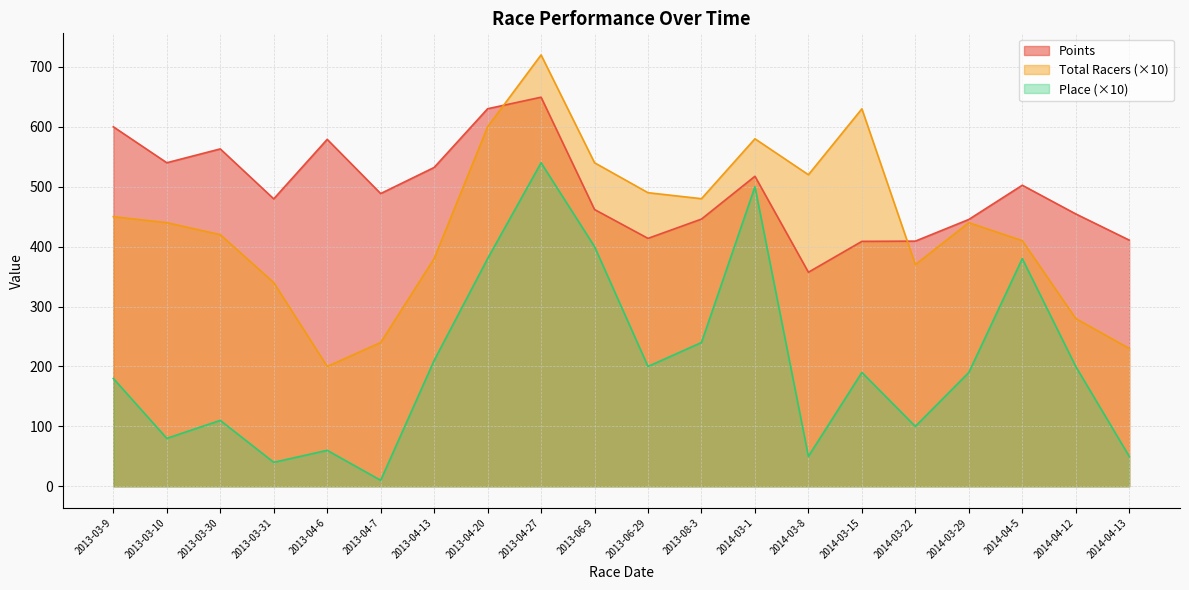

Reading left to right, transcribe all the data shown in this chart.

Points: 600.0	540.0	563.1	479.7	579.0	488.6	532.1	630.1	649.4	461.9	413.8	446.0	517.4	357.3	408.8	409.2	445.4	502.5	454.6	410.9
Total Racers: 450.0	440.0	420.0	340.0	200.0	240.0	380.0	600.0	720.0	540.0	490.0	480.0	580.0	520.0	630.0	370.0	440.0	410.0	280.0	230.0
Place: 180.0	80.0	110.0	40.0	60.0	10.0	210.0	380.0	540.0	400.0	200.0	240.0	500.0	50.0	190.0	100.0	190.0	380.0	200.0	50.0